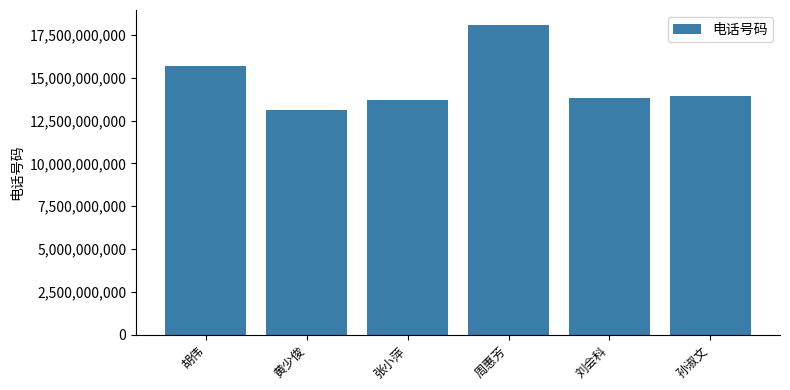

Approximately how many times larger is the value at 刘会科 compared to 周惠芳?

0.8